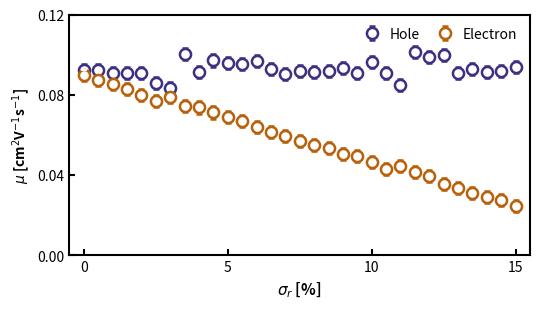

Which series has the widest spread of values?

Electron